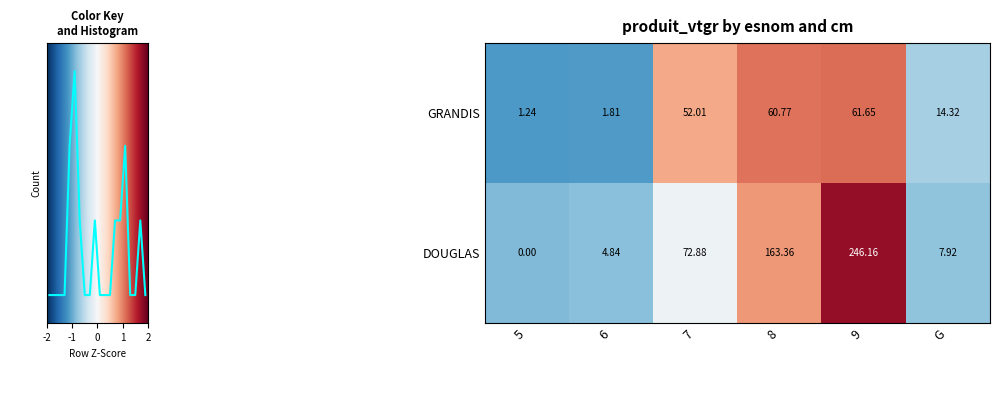

How many values in DOUGLAS are above zero?

5